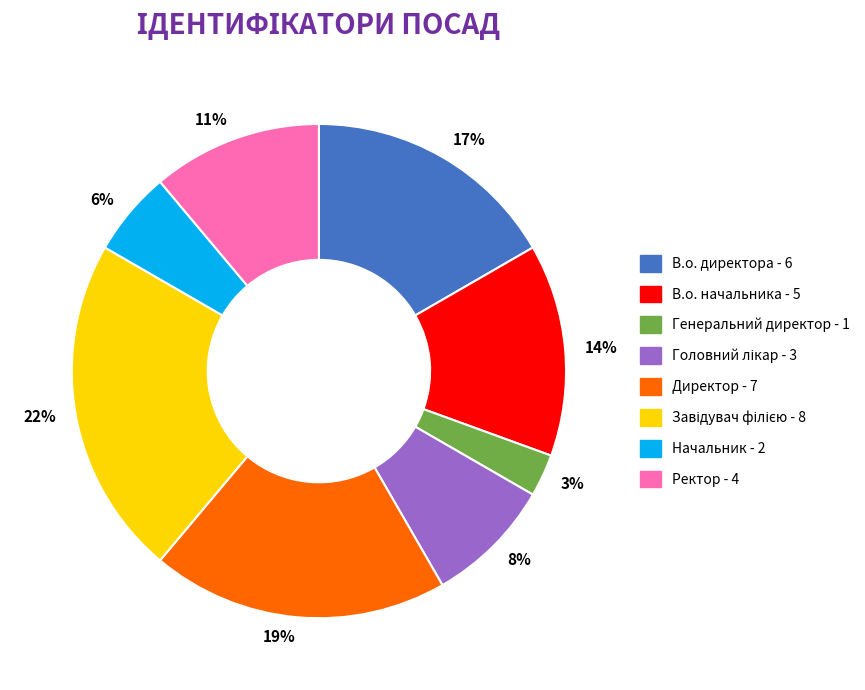

To the nearest percent, what is the difference between the largest and smallest slice percentages?

19%